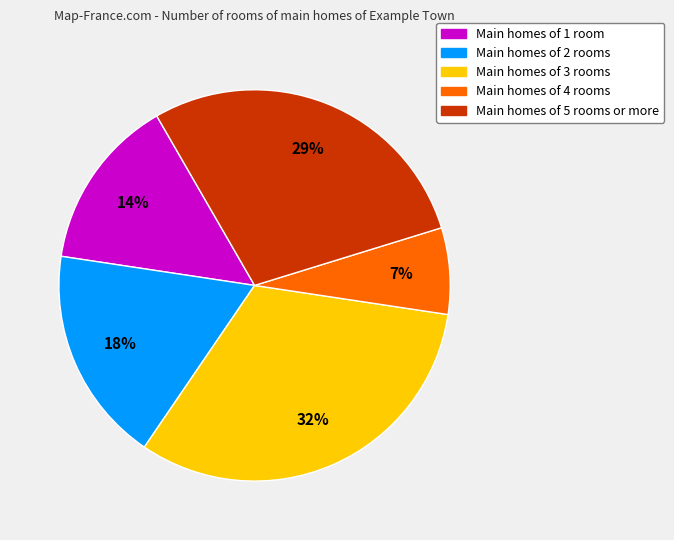

To the nearest percent, what is the average slice percentage?

20%